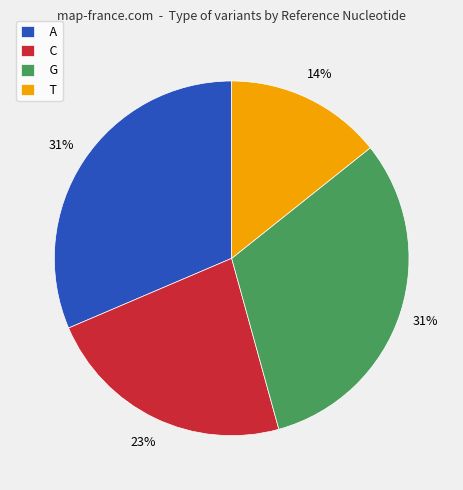

To the nearest percent, what portion does T represent?

14%